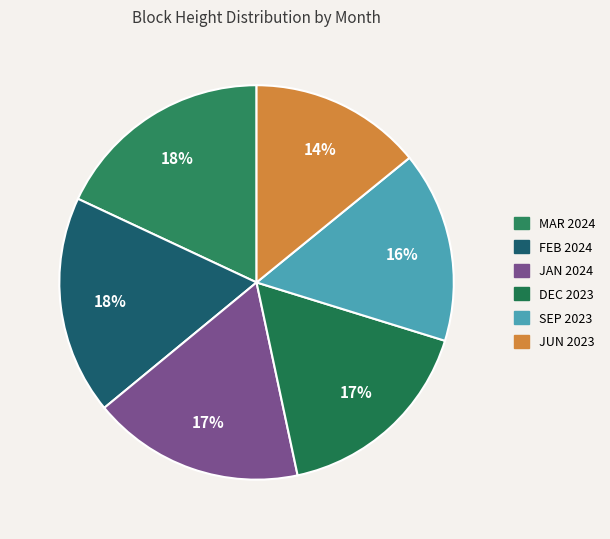

To the nearest percent, what is the difference between the largest and smallest slice percentages?

4%